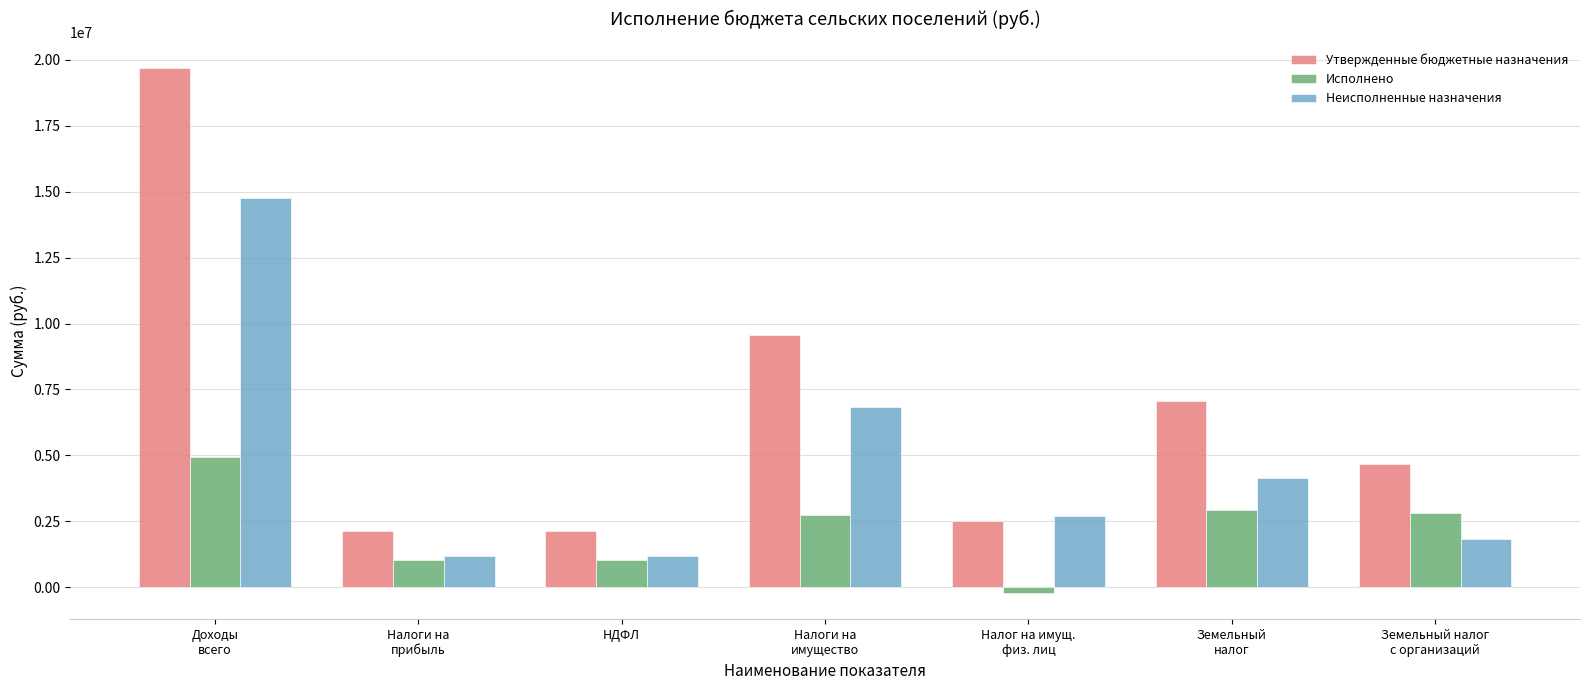

What is the spread (max minus min) of values at НДФЛ?

1070337.2